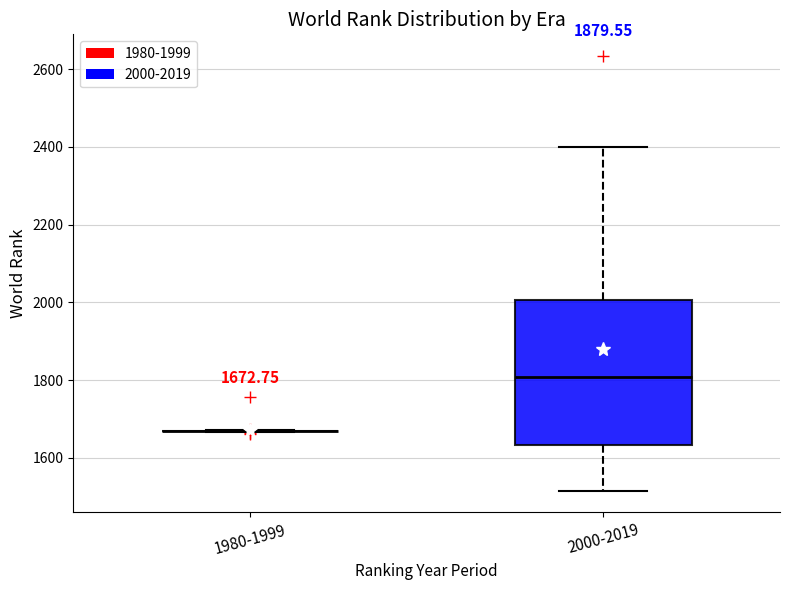

Which box is the tallest, from its lower edge to its upper edge?

2000-2019